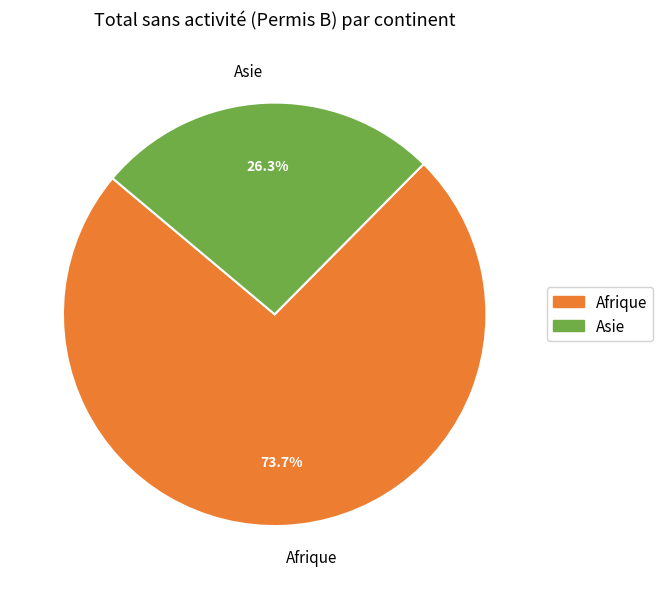

Rank the categories by value from lowest to highest.

Asie, Afrique